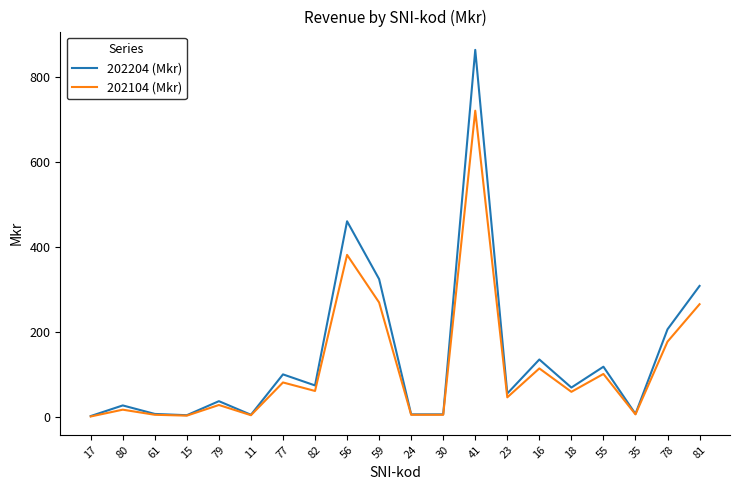

Rank the series at 78 from lowest to highest value.

202104 (Mkr), 202204 (Mkr)